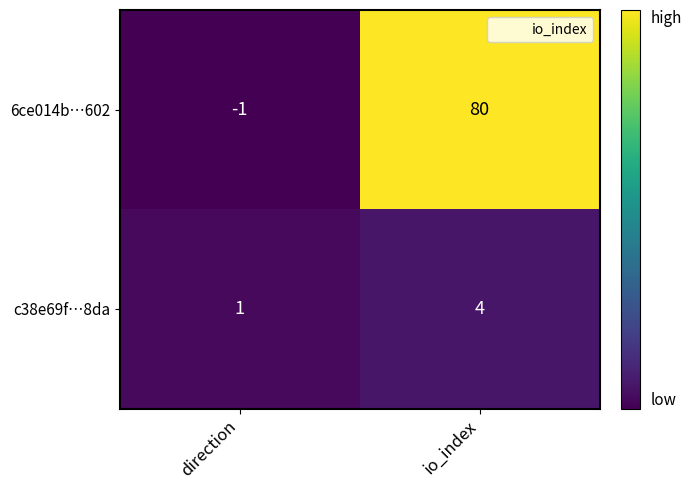

Reading right to left, extract all data points from this chart.

6ce014b…602: 80	-1
c38e69f…8da: 4	1